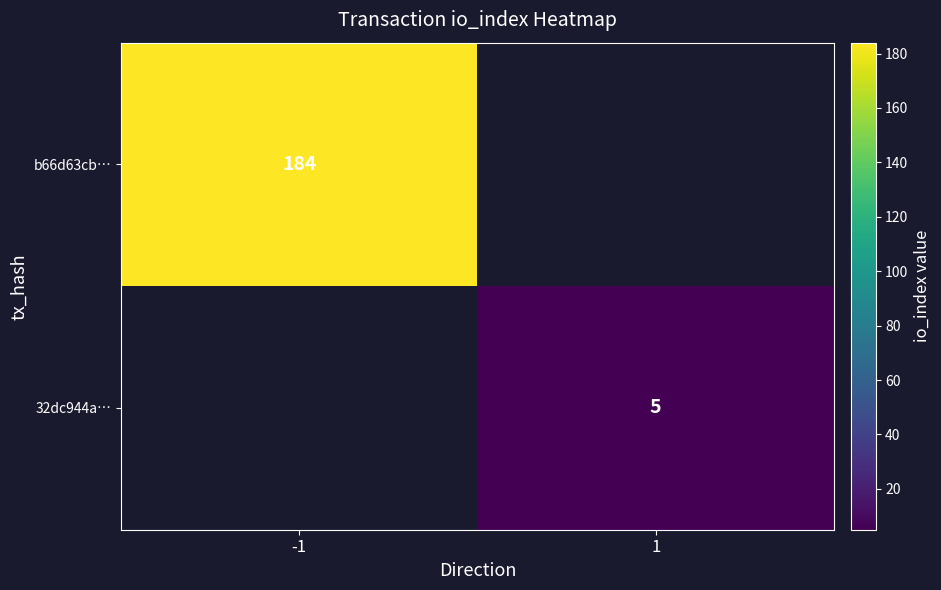

The 32dc944a… series shows 5 at 1. True or false?

True